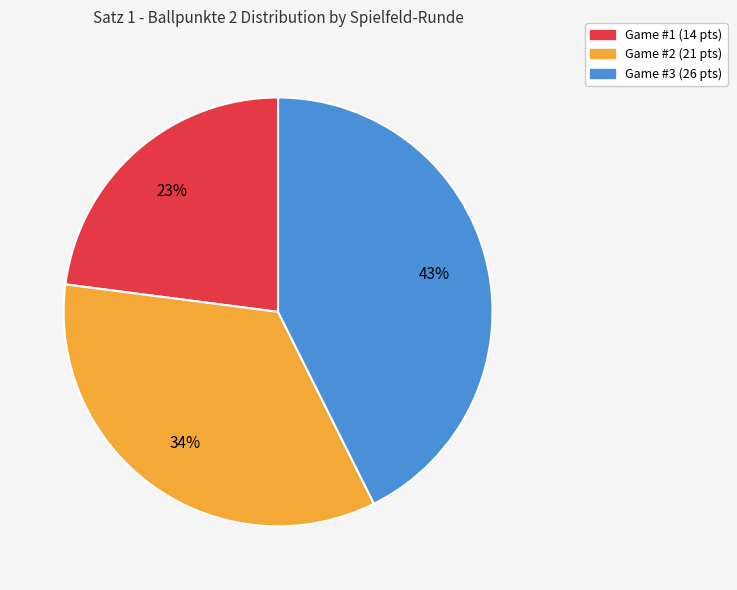

Is there any slice that represents more than half of the pie?

No